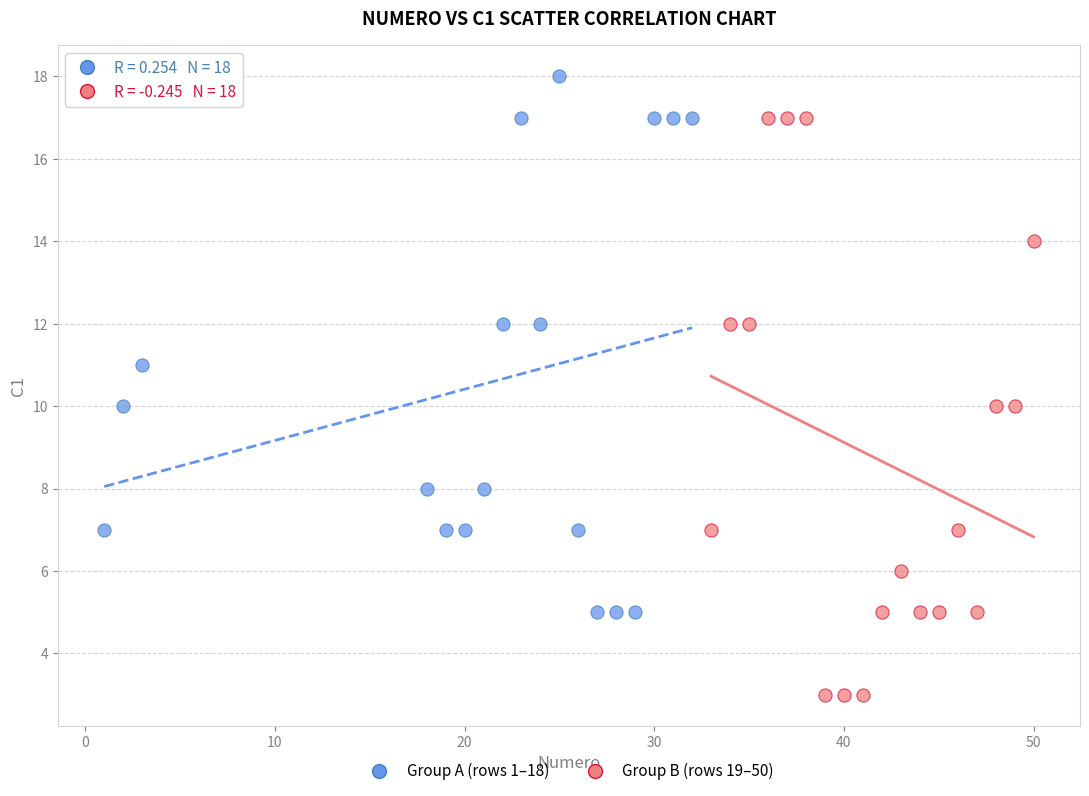

Which series reaches the minimum Y coordinate?

Group B (rows 19–50)